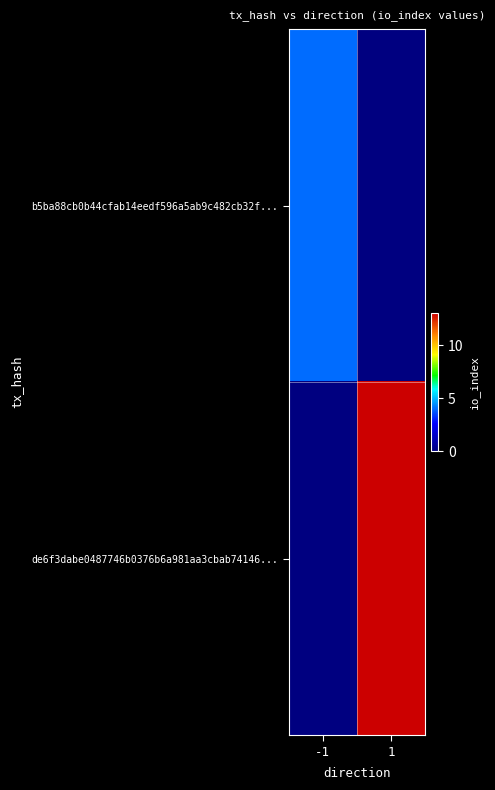

How many data points does each series have?

2